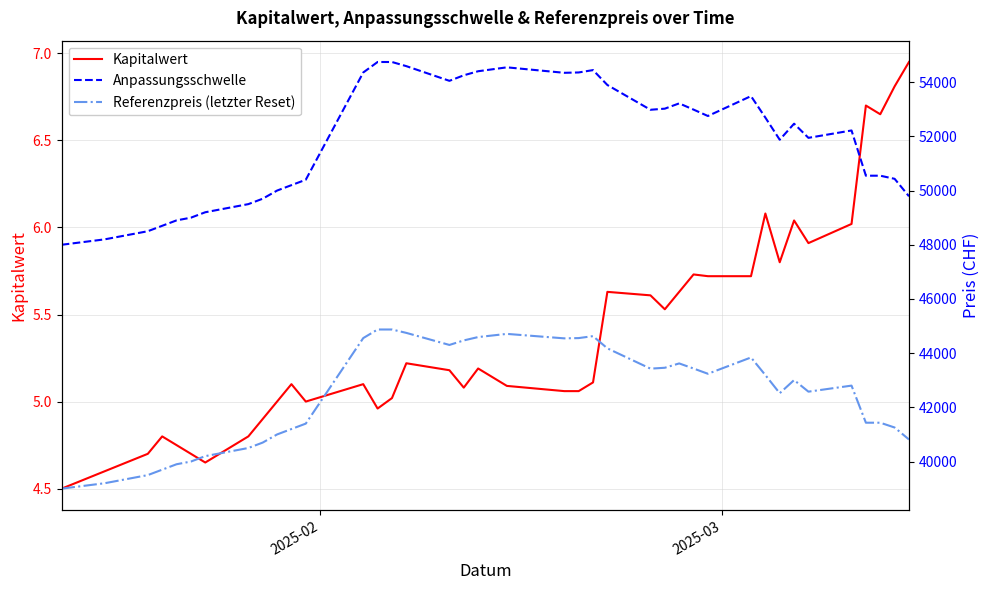

What is the value of the Kapitalwert point at the 33rd from the left?

6.0